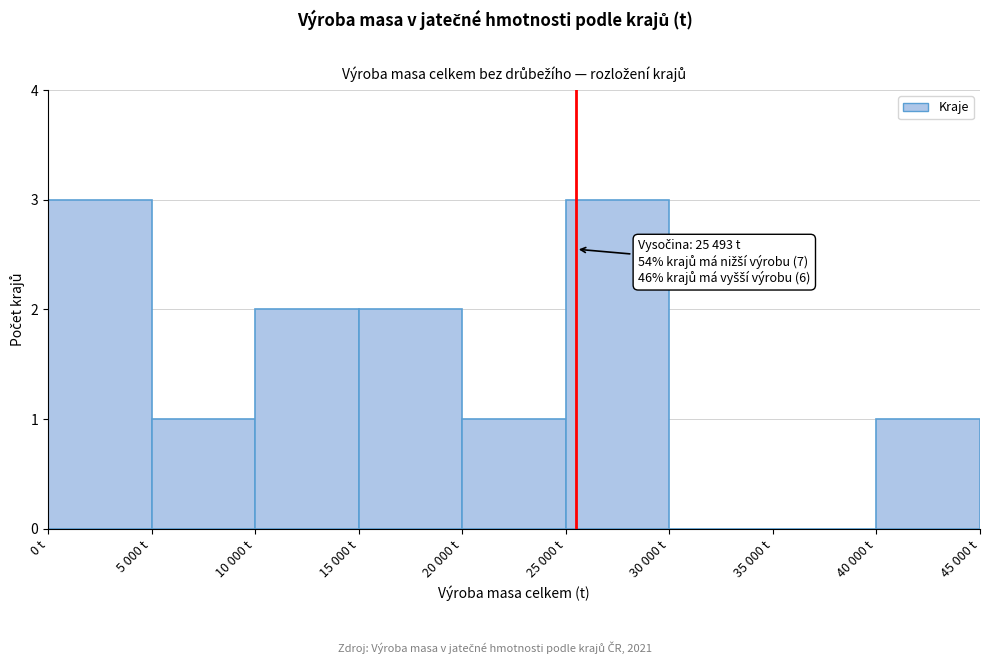

Reading left to right, transcribe all the data shown in this chart.

0 t=3	5 000 t=1	10 000 t=2	15 000 t=2	20 000 t=1	25 000 t=3	30 000 t=0	35 000 t=0	40 000 t=1